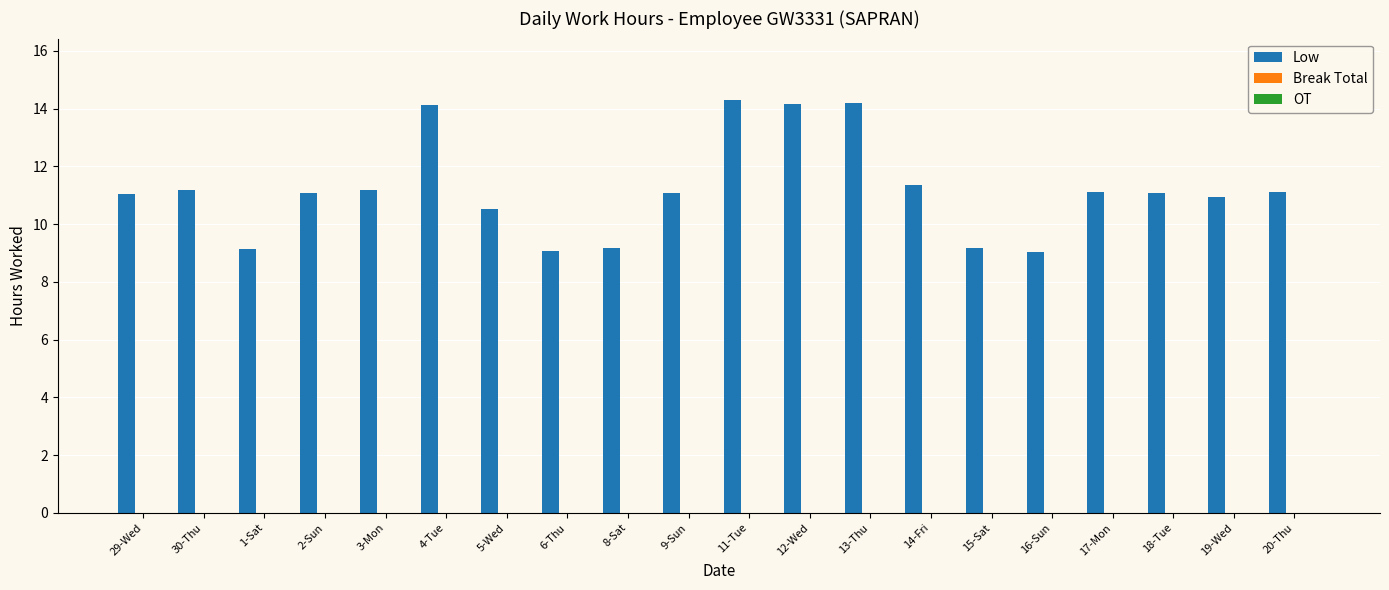

What is the value of the 20th bar from the left?

11.1